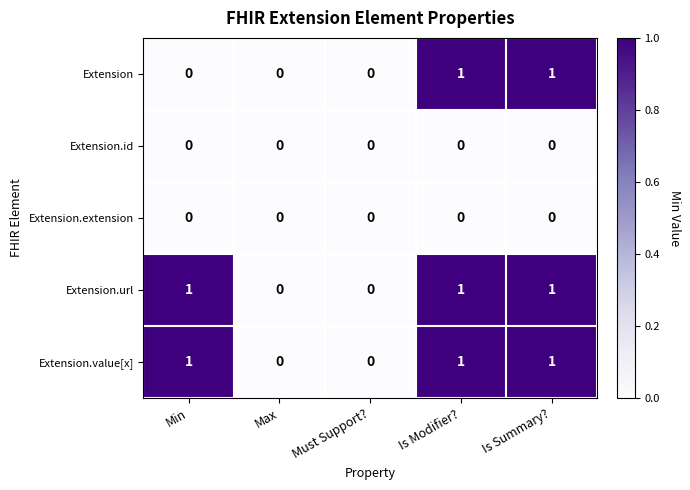

What is the sum of all Extension.url values?

3